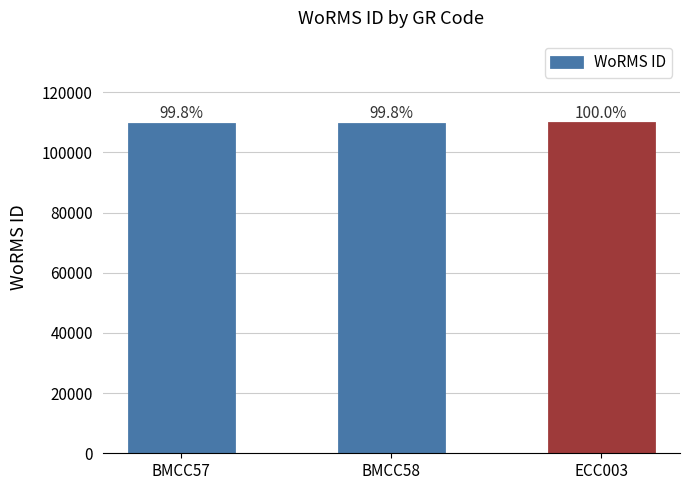

Count the values in the range 109470 to 109714.

3